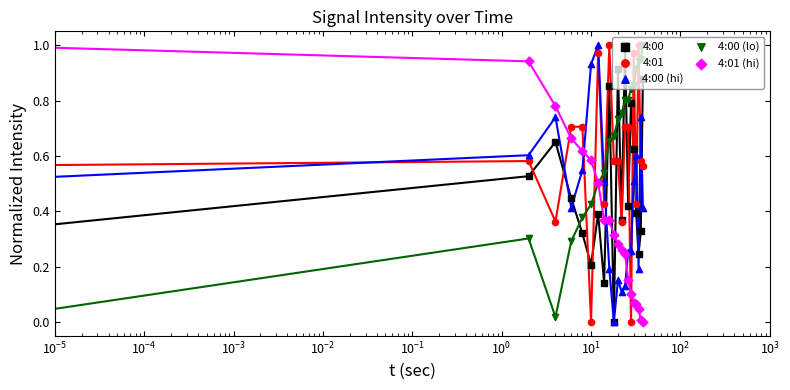

What is the total value across all series at $\mathdefault{10^{1}}$?

2.0